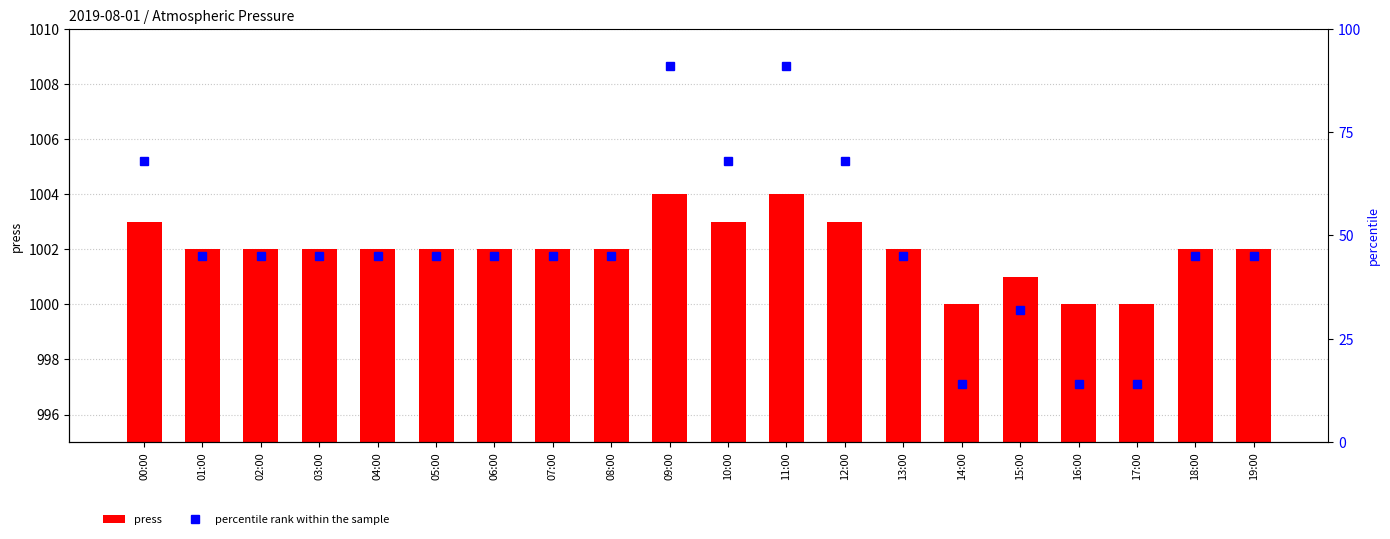

What is the difference between the maximum and minimum values in the percentile rank within the sample series?

77